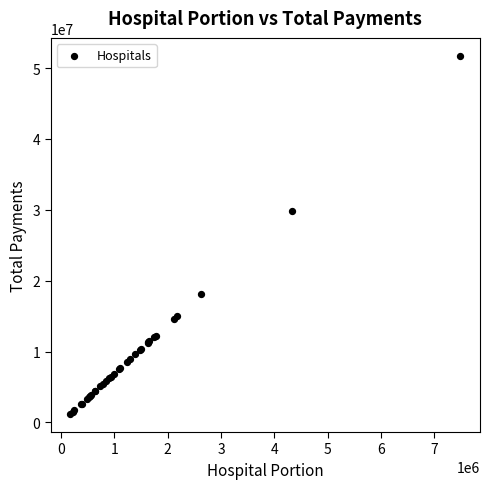

What Y value in the scatter plot is closest to 26447673?

29891739.3